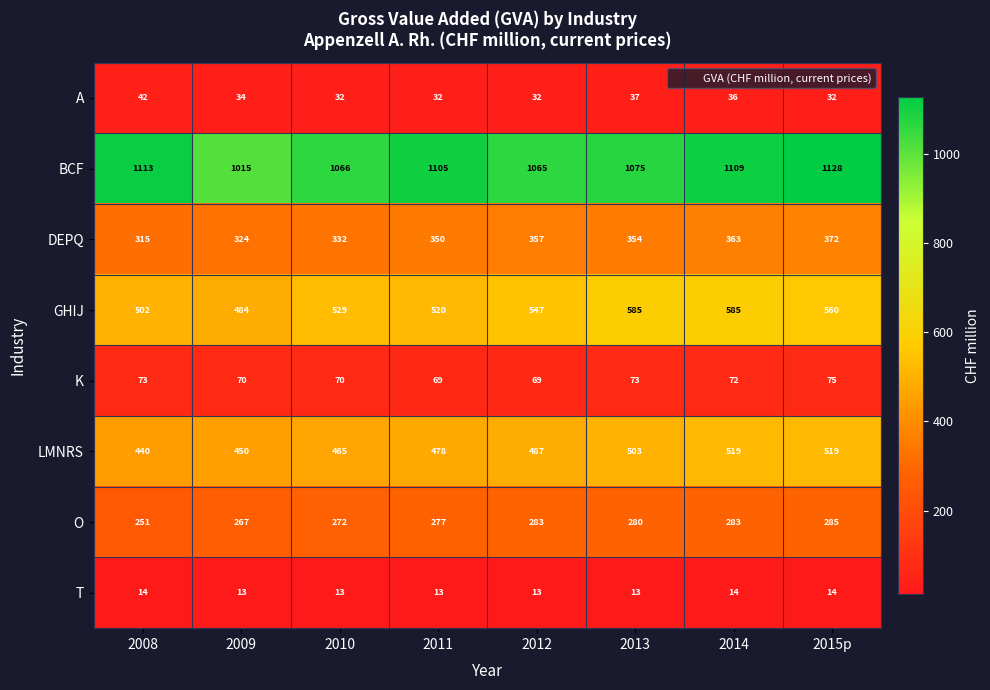

How many A values are between 32 and 37?

7